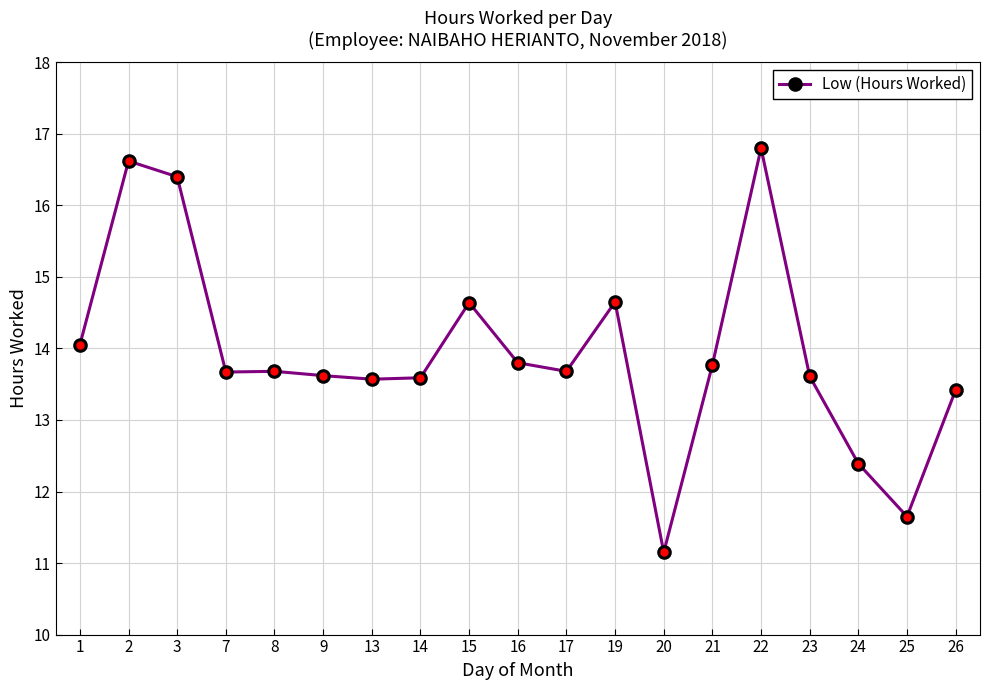

What is the difference between the values at 20 and 26?

2.3